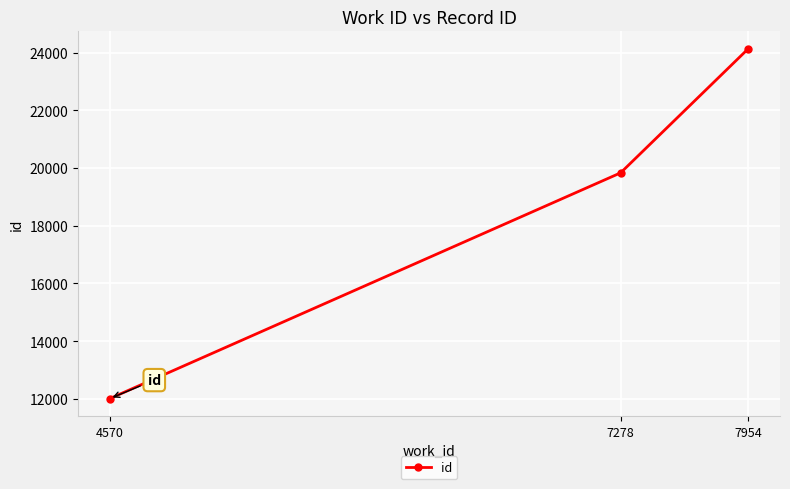

What is the change in value from 4570 to 7954?

+12112